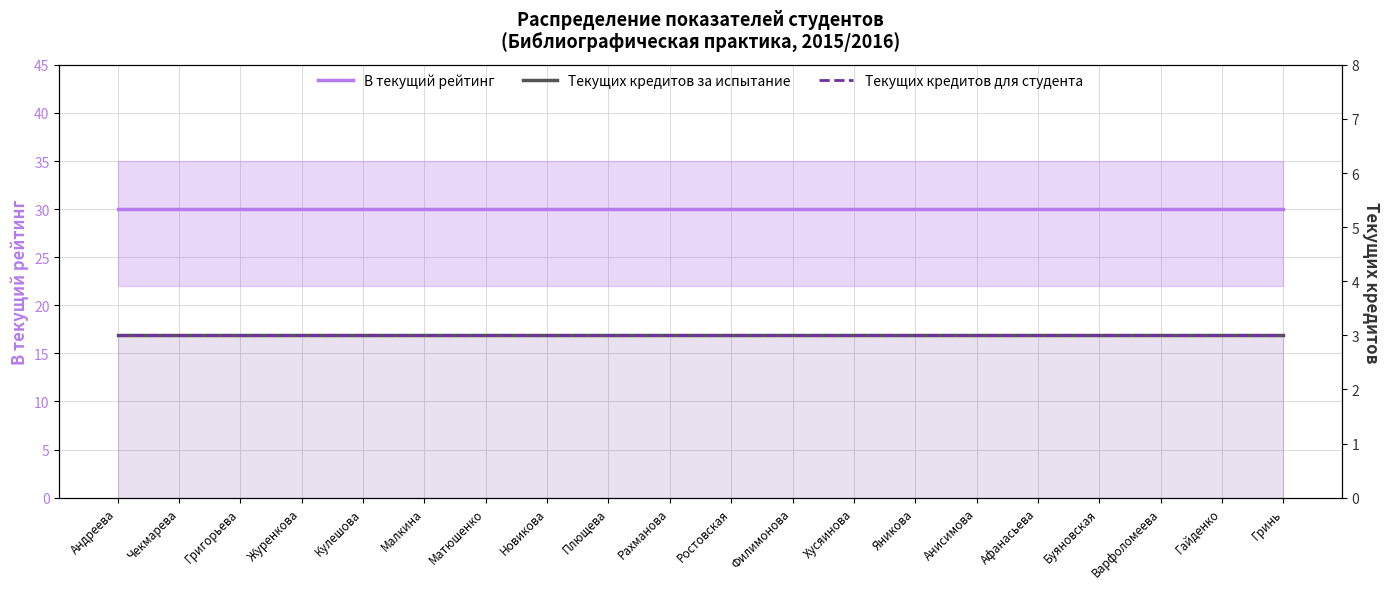

Which category has the lowest value in the Текущих кредитов для студента series?

Андреева